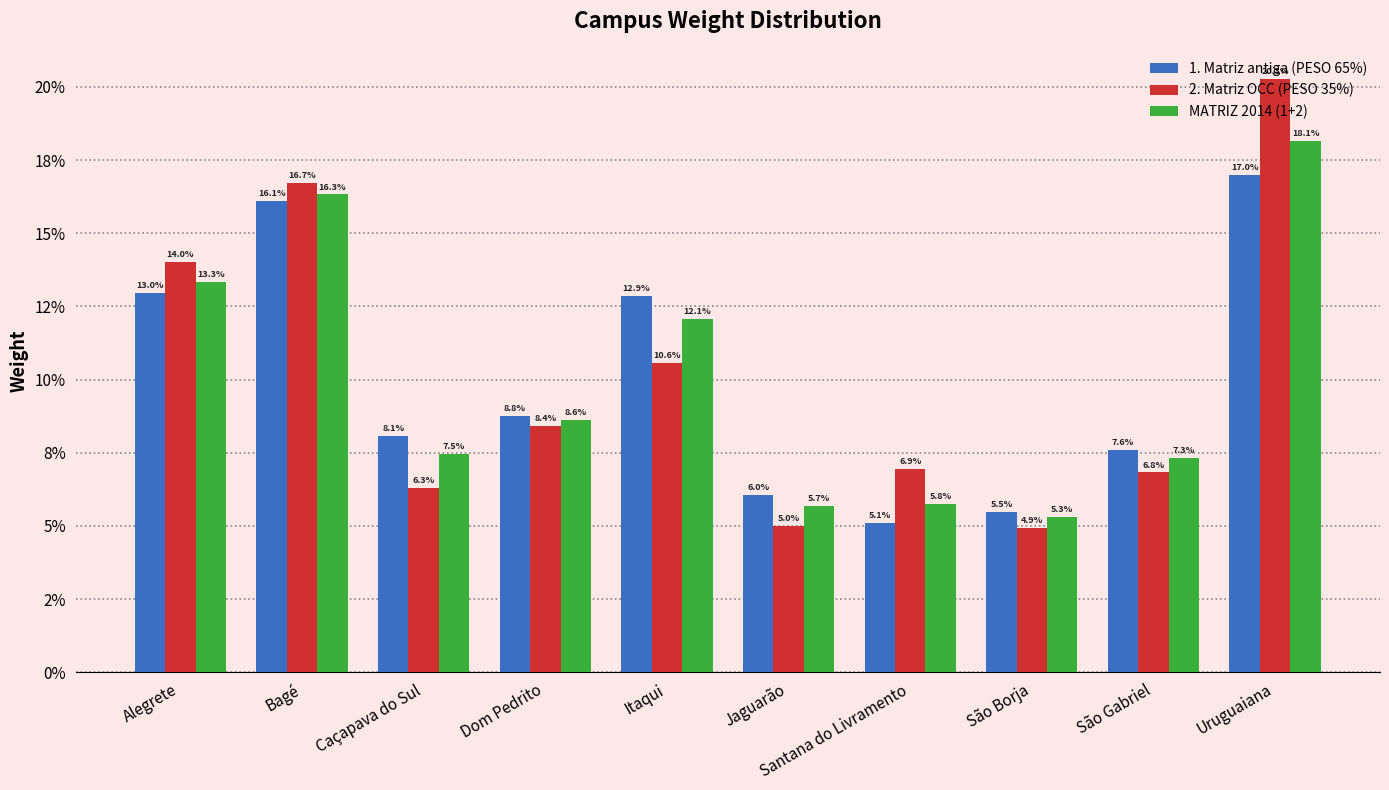

What are all the series names shown in the legend?

1. Matriz antiga (PESO 65%), 2. Matriz OCC (PESO 35%), MATRIZ 2014 (1+2)